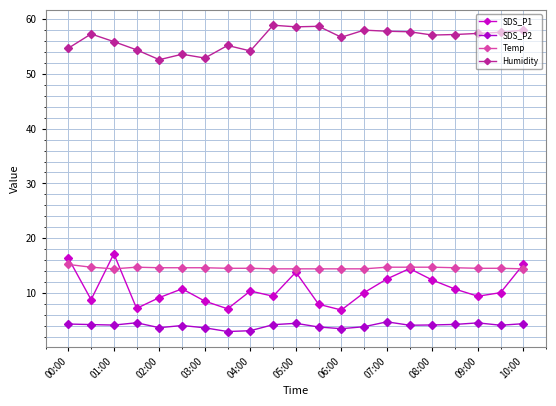

In SDS_P1, how many points are higher than both neighbors (excluding endpoints)?

5